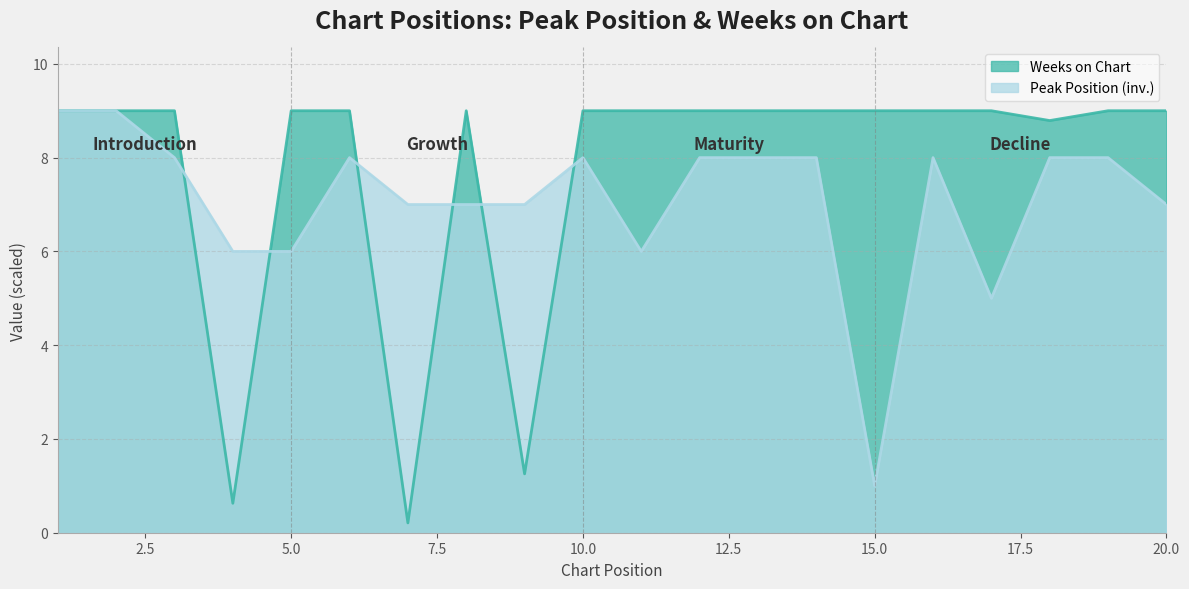

What is the lowest value of the Peak Position series?

1.0